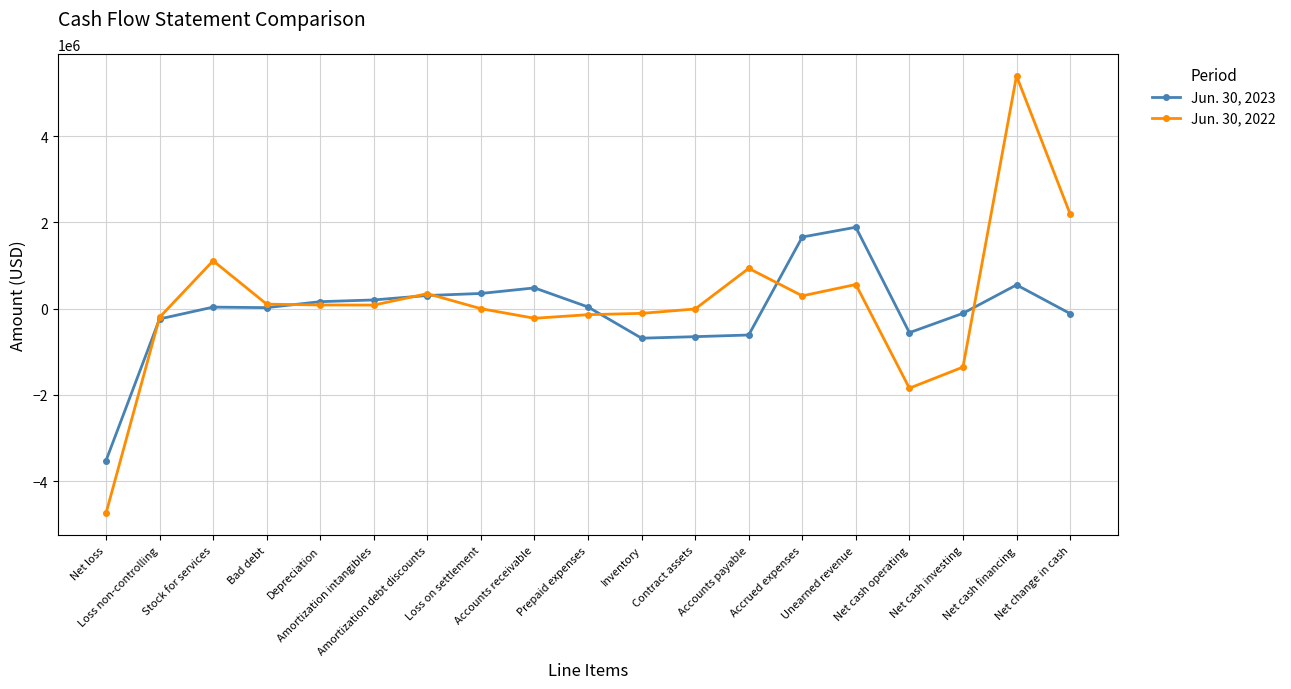

The Jun. 30, 2023 series shows -556518 at Net cash operating. True or false?

True